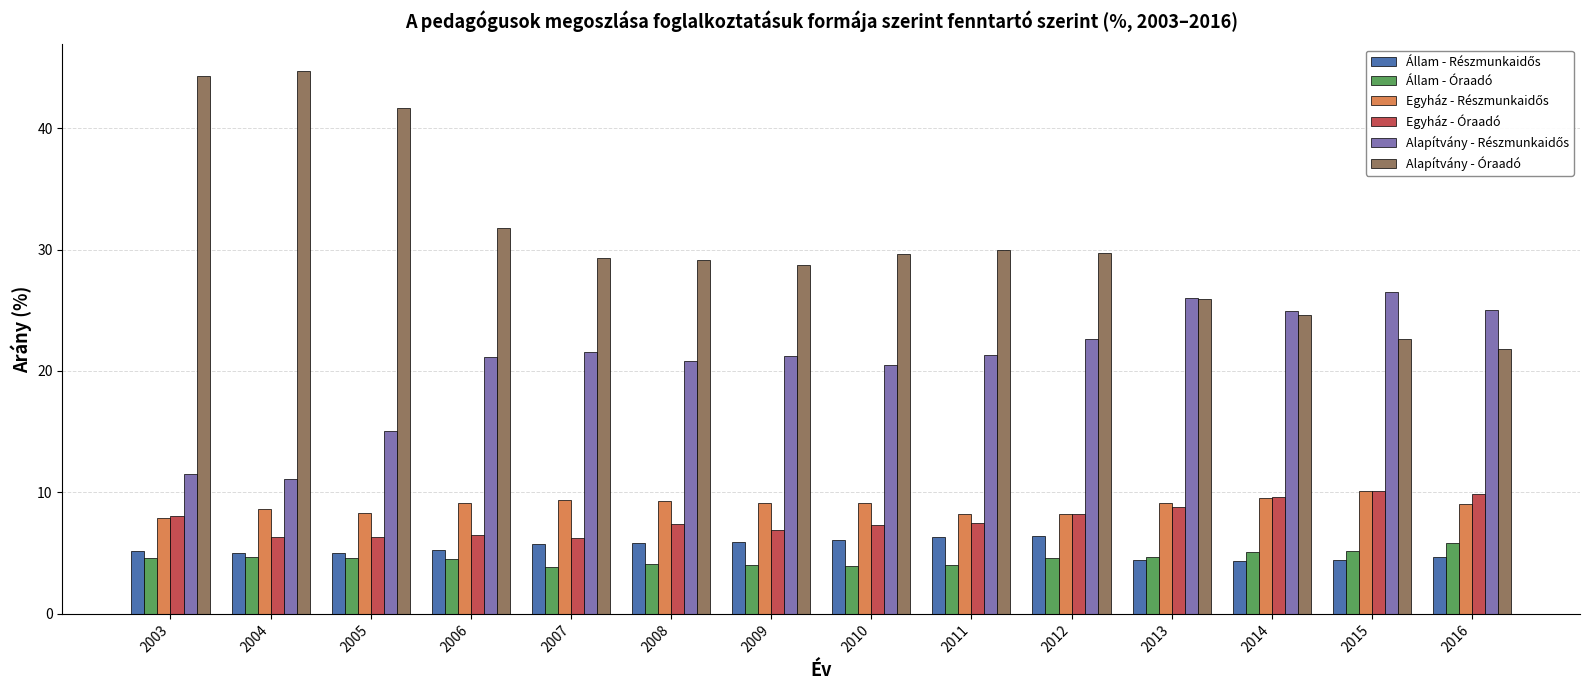

True or false: Alapítvány - Óraadó has a value of 50.6 at 2008.

False